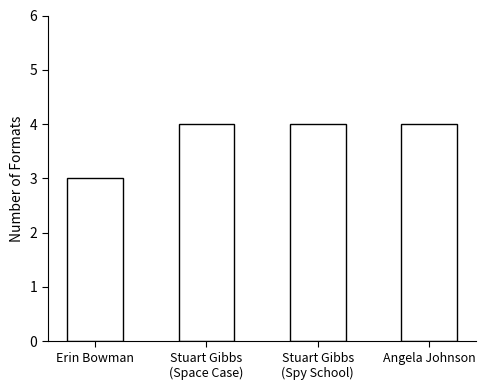

Reading right to left, transcribe all the data shown in this chart.

4	4	4	3